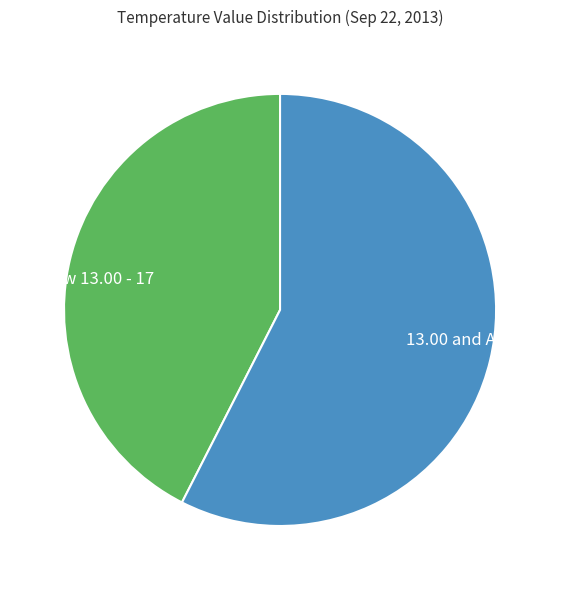

Rank the categories by value from lowest to highest.

Below 13.00 - 17, 13.00 and Above - 23